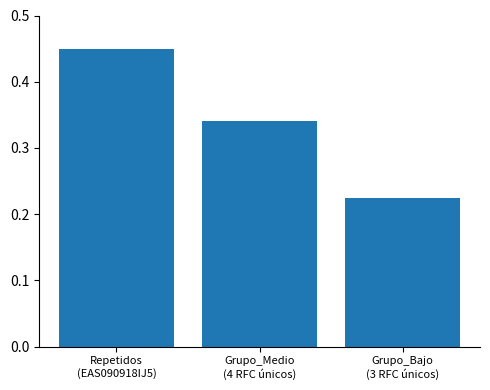

Count the values in the range 0 to 1.

3